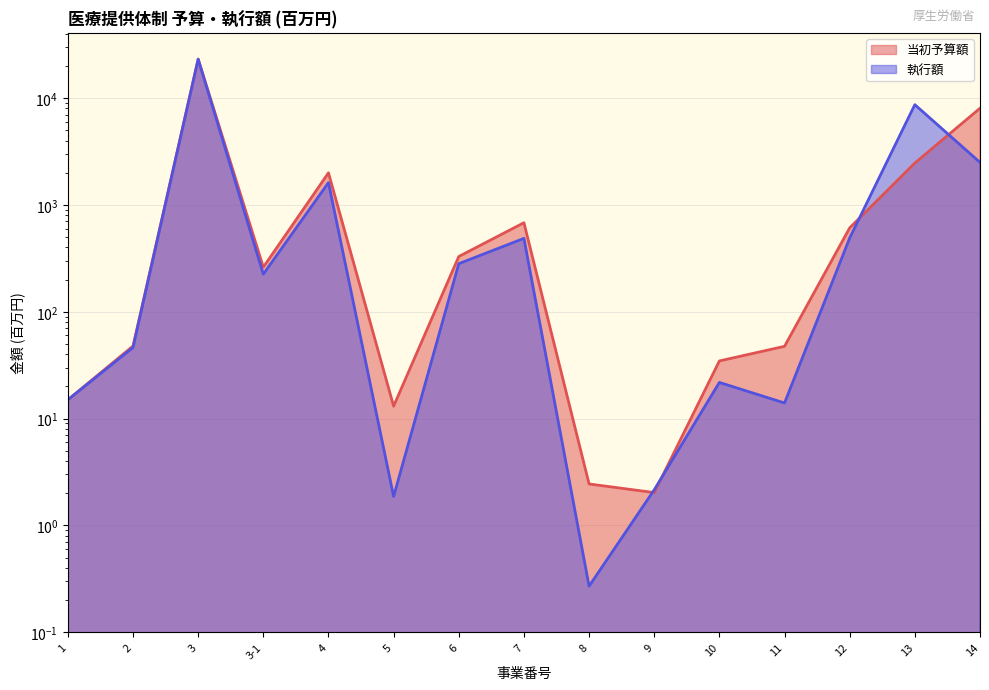

The value of 執行額 at 3 is 39641.6. True or false?

False